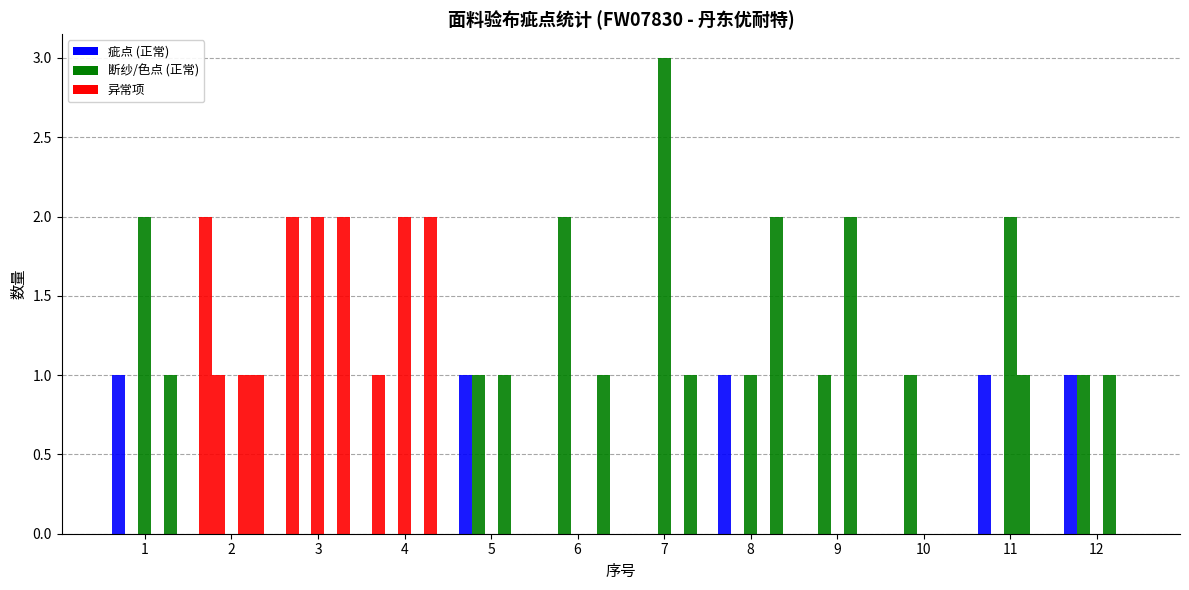

Does the chart contain stacked bars?

No